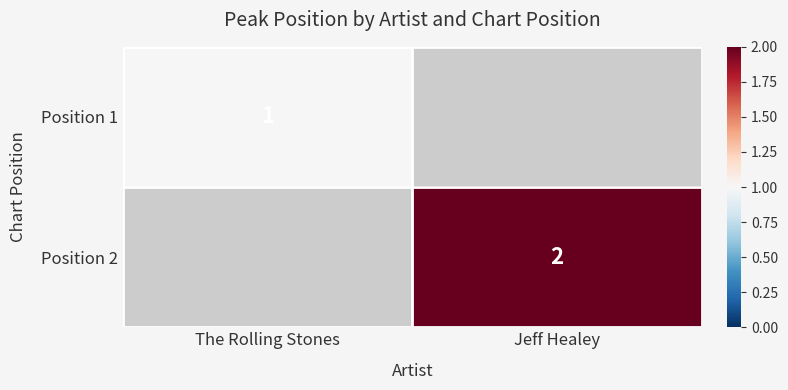

The value of Position 1 at The Rolling Stones is 0. True or false?

False